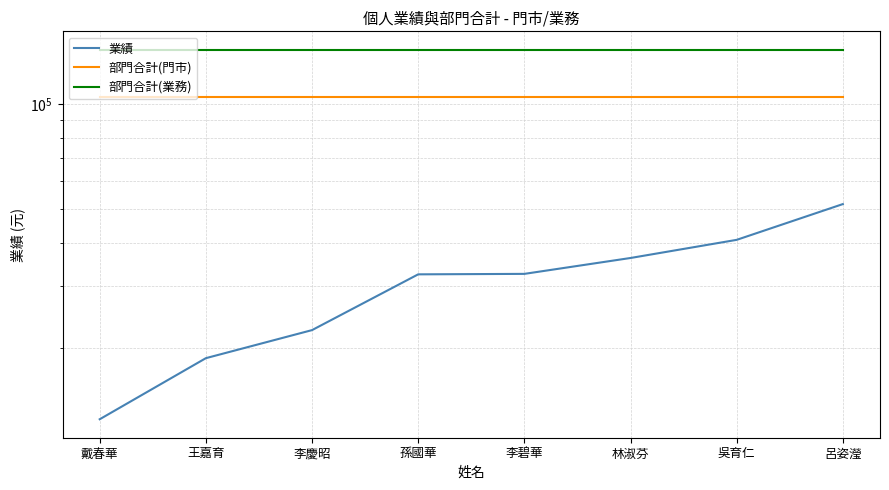

Where is 業績 nearest to the value 32075?

孫國華